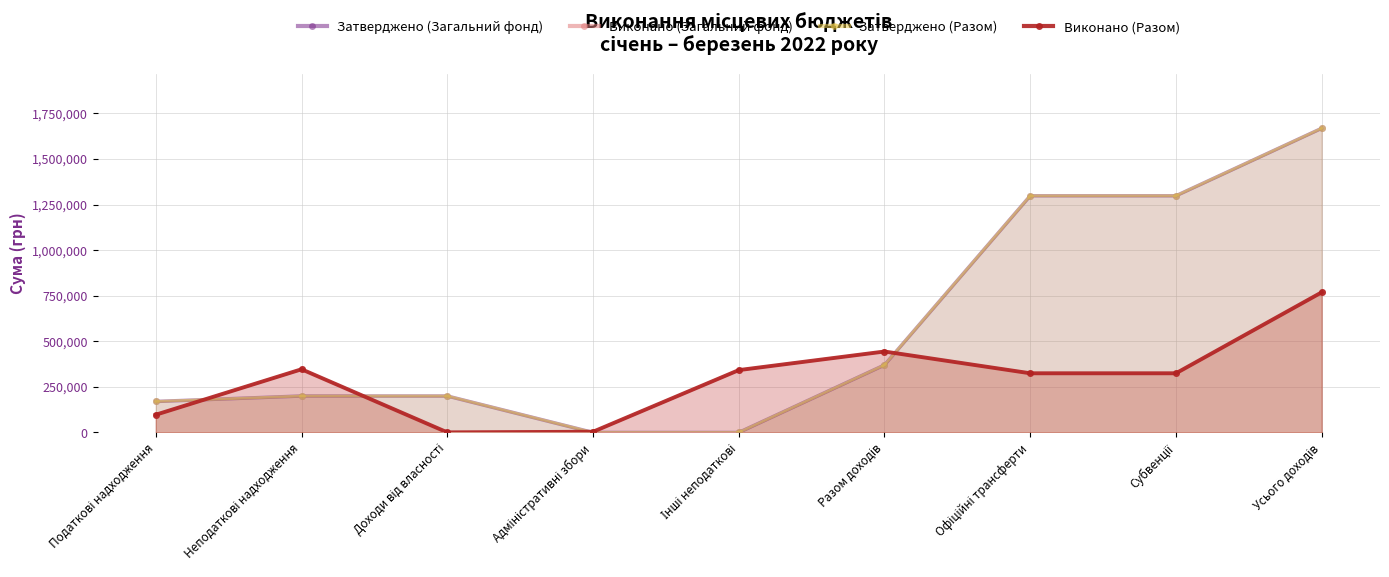

Is the value of Виконано (Разом) at Разом доходів greater than the value of Затверджено (Загальний фонд) at Податкові надходження?

Yes